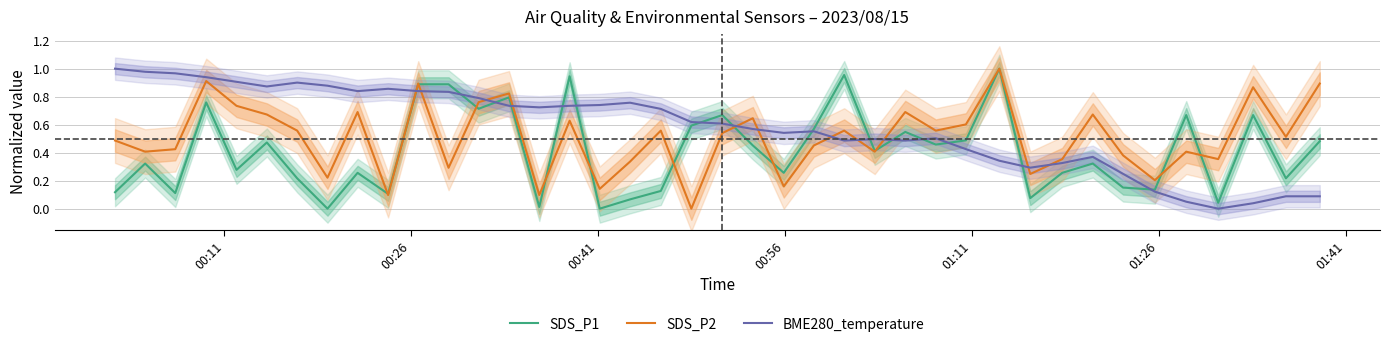

In SDS_P2, how many points are higher than both neighbors (excluding endpoints)?

13